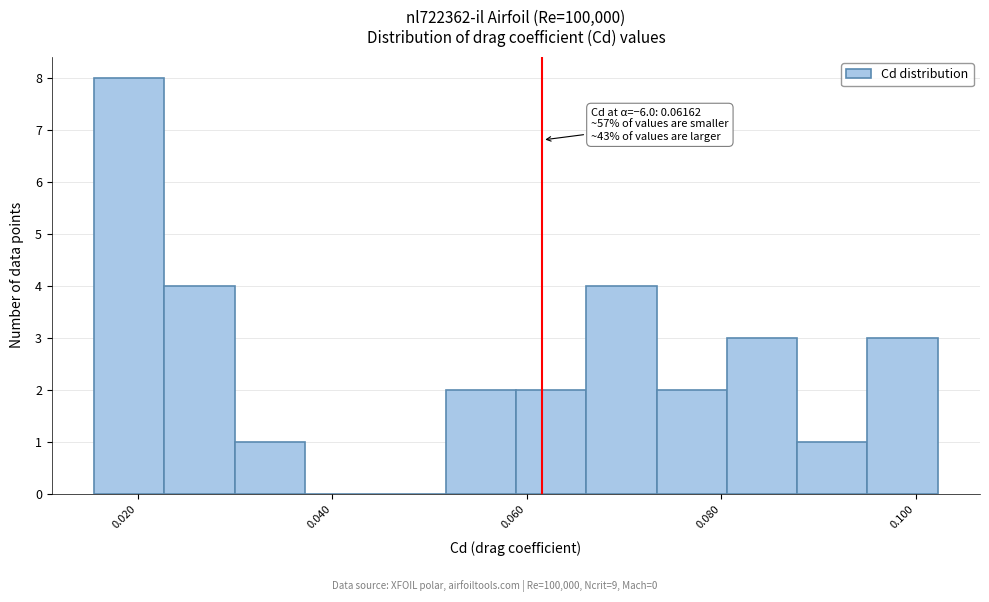

Read against the x-axis, roughly where is the centre of the tallest bar?

0.020